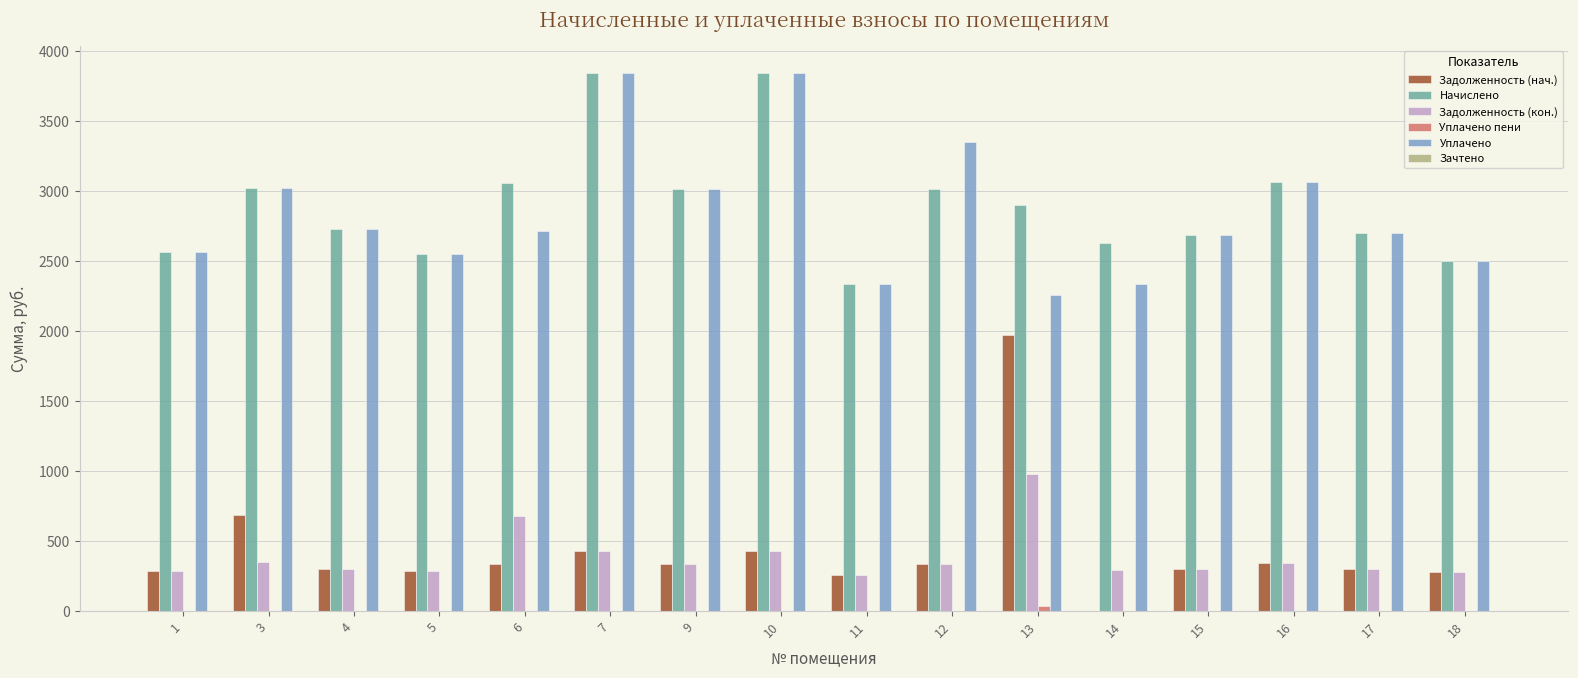

Are the bars grouped side by side (vs. stacked)?

Yes